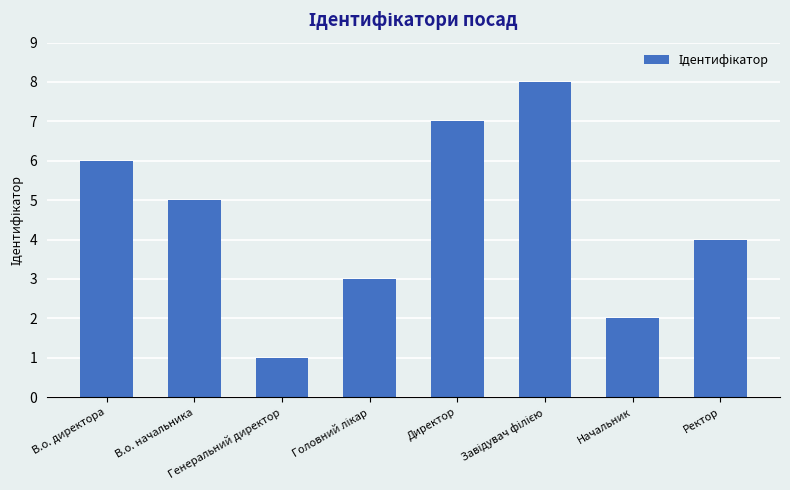

What is the greatest value displayed?

8